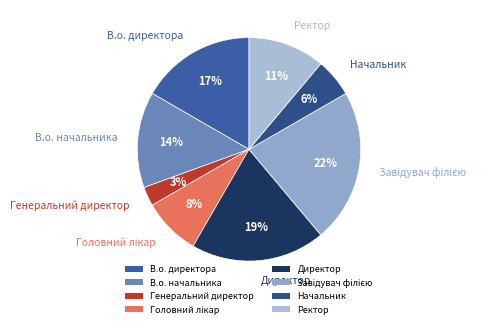

Between Директор and Ректор, which is larger?

Директор